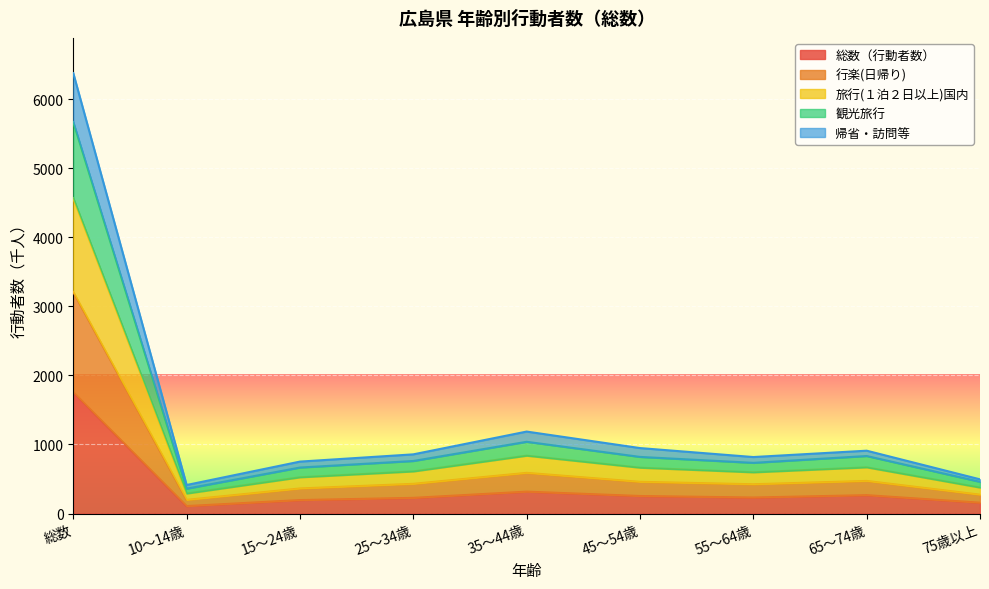

The value of 総数（行動者数） at 総数 is 995. True or false?

False